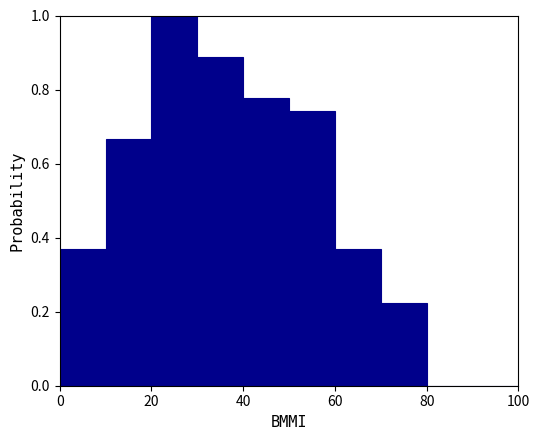

Reading left to right, list every bar in this chart as the range it spans on the x-axis followed by its height. The values are not printed on the chart, so give them approximately, as read against the axis.

0 to 10: 0.38
10 to 20: 0.66
20 to 30: 1.00
30 to 40: 0.88
40 to 50: 0.78
50 to 60: 0.74
60 to 70: 0.38
70 to 80: 0.22
80 to 90: 0
90 to 100: 0